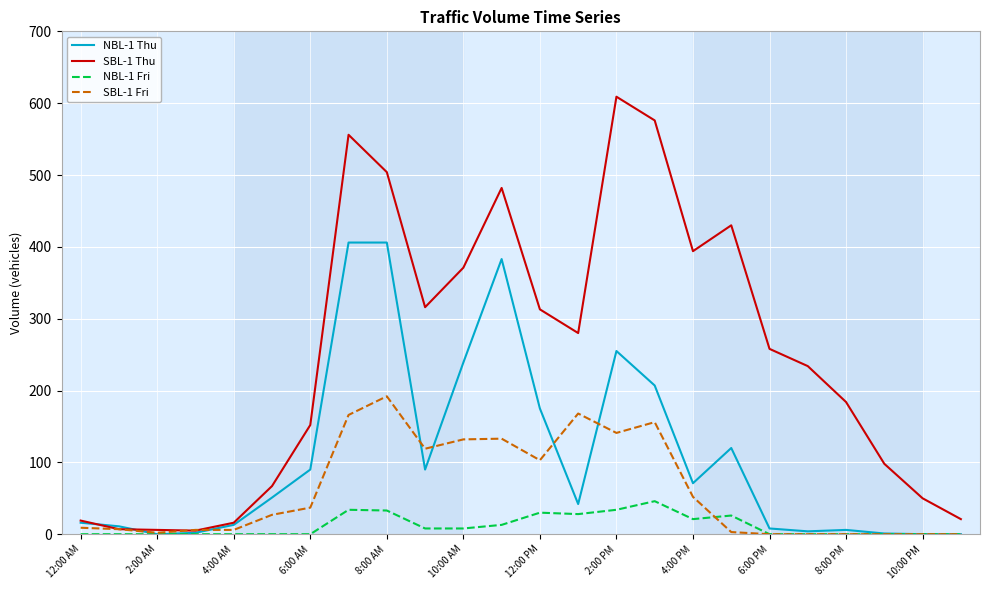

Rank the series by their average value, from lowest to highest.

NBL-1 Fri, SBL-1 Fri, NBL-1 Thu, SBL-1 Thu